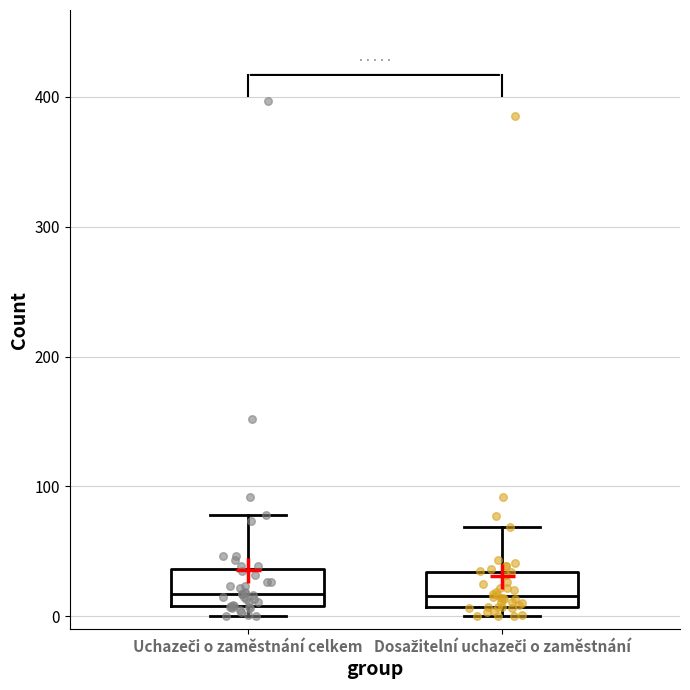

Reading left to right, read every box against the y-axis: the position of its median line, the range the box covers, and the ends of its whiskers. The values are not printed on the chart, so give them approximately, as read against the axis.

Uchazeči o zaměstnání celkem: median 20, box 10 to 40, whiskers 0 to 80
Dosažitelní uchazeči o zaměstnání: median 20, box 10 to 30, whiskers 0 to 70